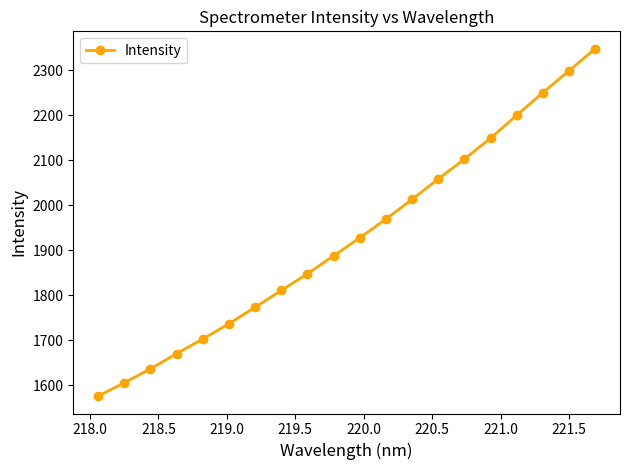

True or false: there are more than 1 points higher than both neighbors.

False